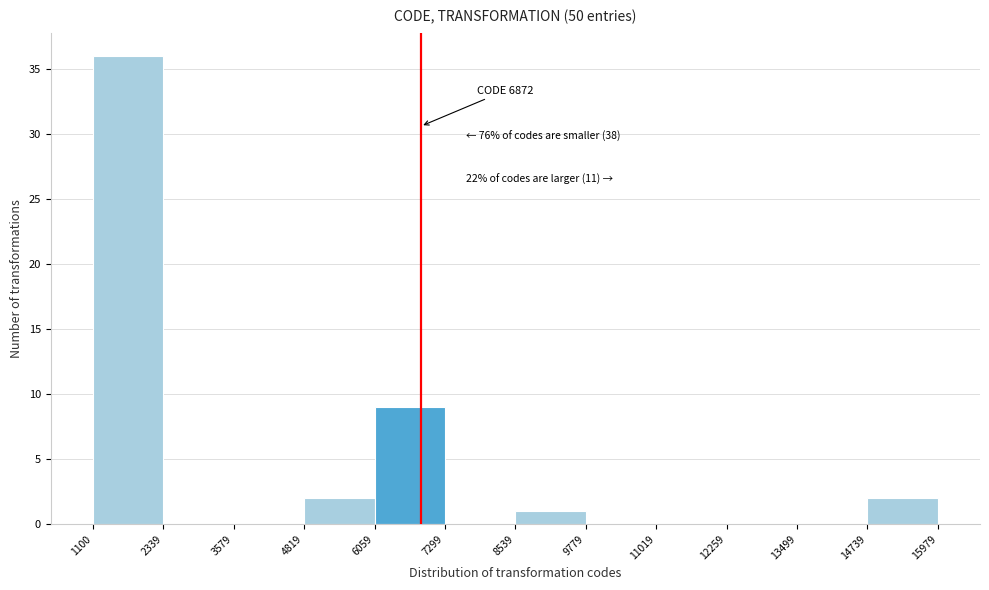

Over which range of the x-axis is the bar tallest?

1100 to 2339